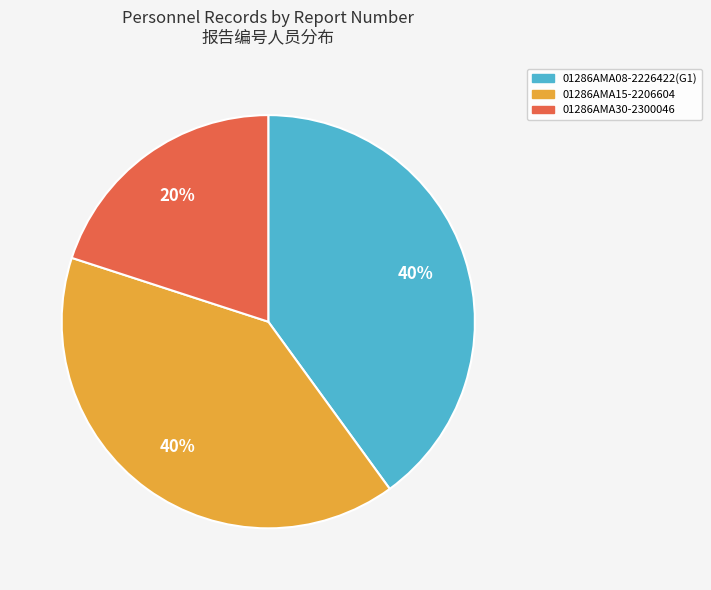

Does any single category account for the majority?

No